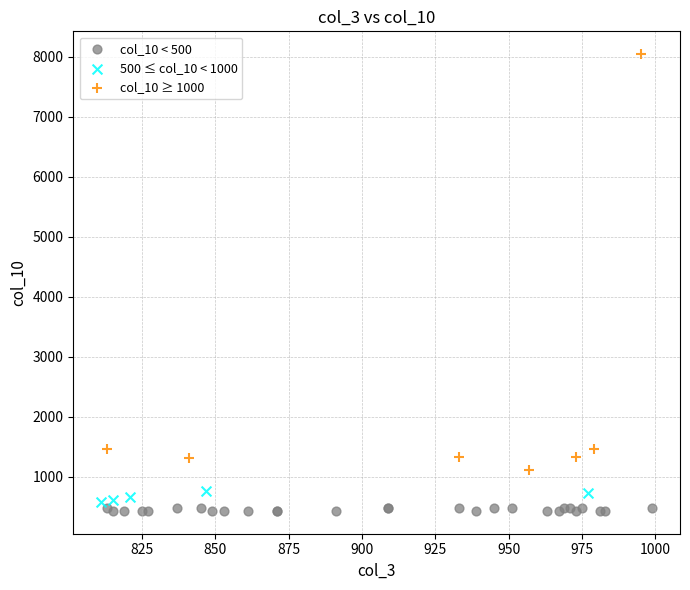

Which series reaches the maximum Y coordinate?

col_10 ≥ 1000